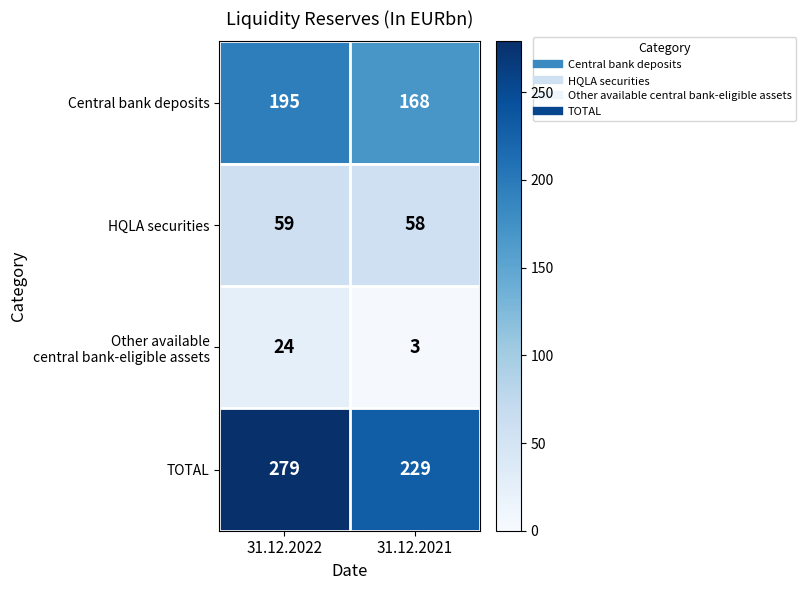

What is the highest value of the Central bank deposits series?

195